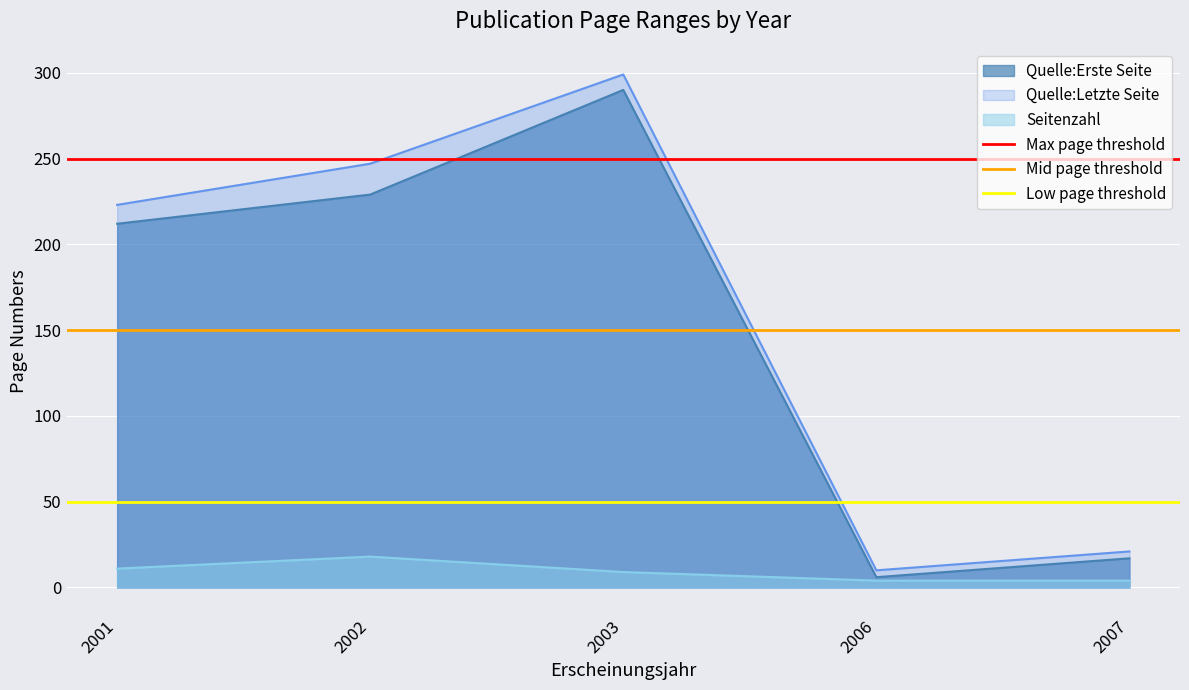

Is it true that Quelle:Letzte Seite equals 223 at 2001?

True